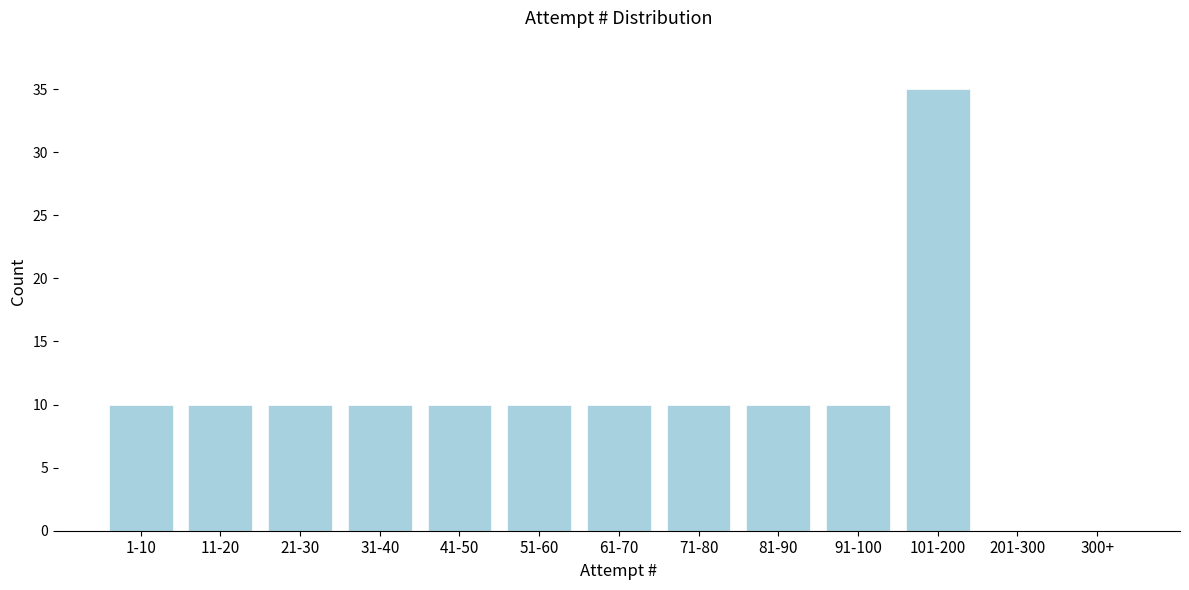

Reading left to right, extract all data points from this chart.

1-10=10	11-20=10	21-30=10	31-40=10	41-50=10	51-60=10	61-70=10	71-80=10	81-90=10	91-100=10	101-200=35	201-300=0	300+=0